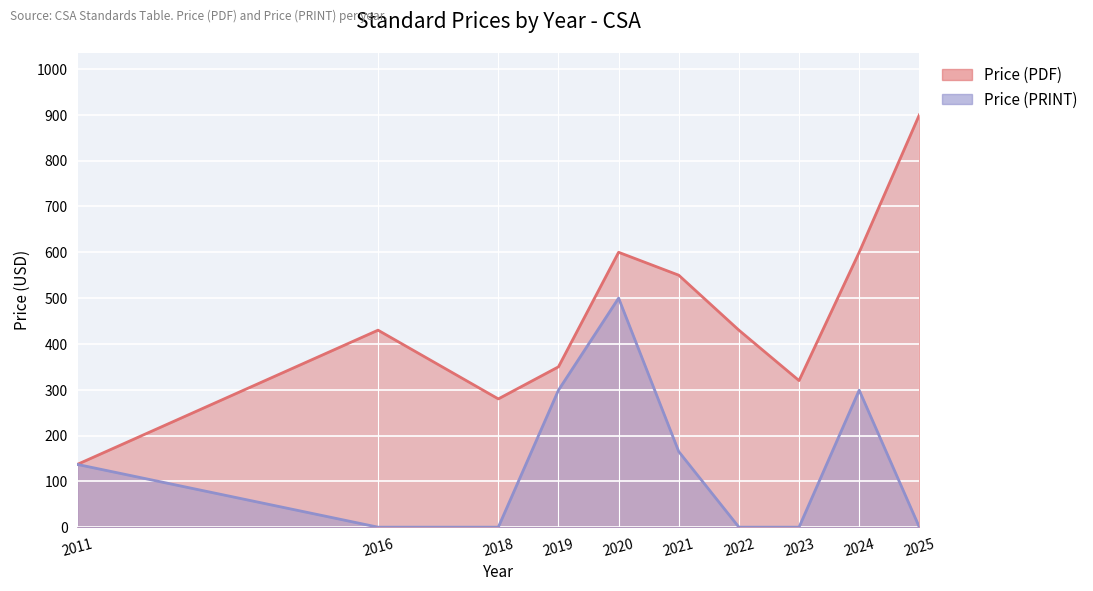

At which label does Price (PDF) reach its minimum?

2011